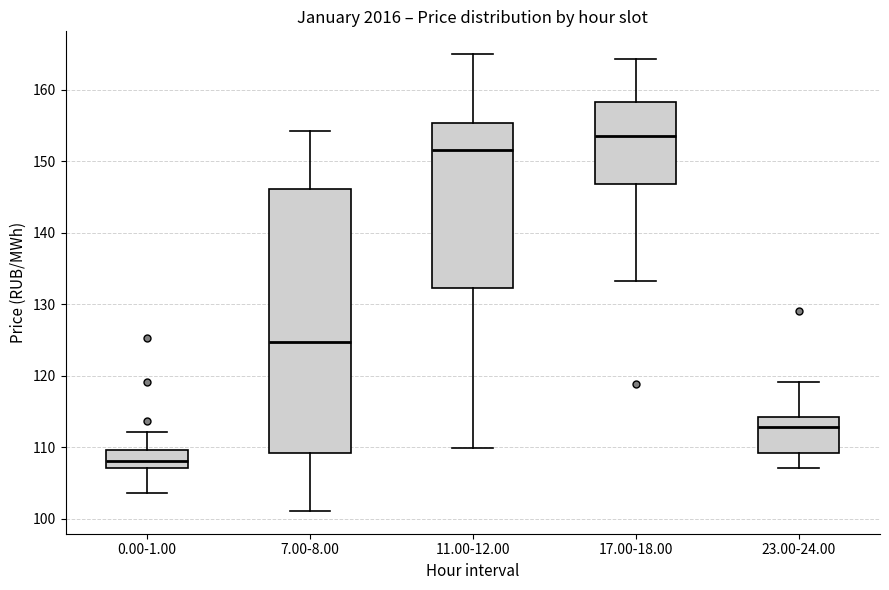

Comparing the boxes themselves (not the whiskers), which one is the tallest?

7.00-8.00